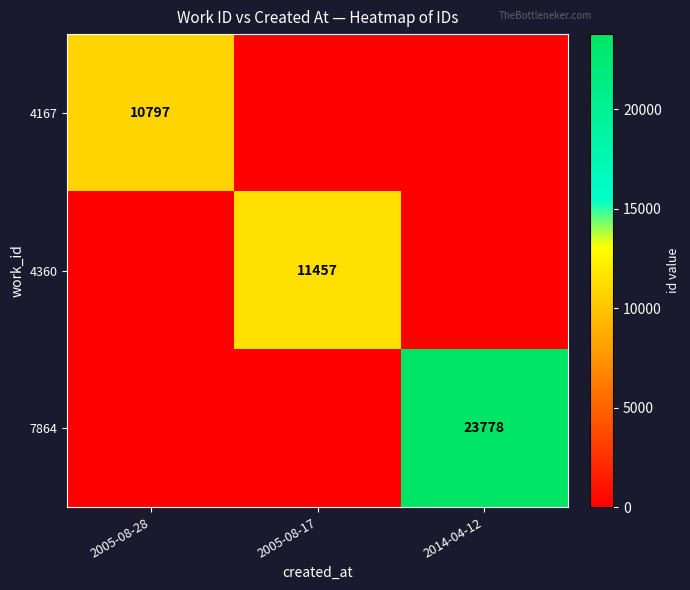

At how many categories does at least one series exceed 18395?

1